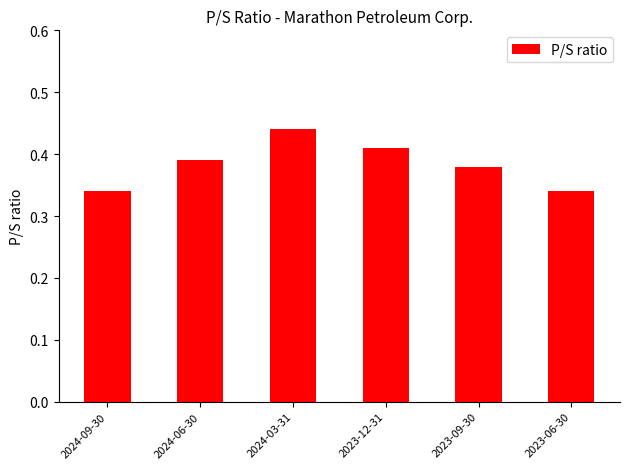

Between 2024-06-30 and 2023-09-30, which is larger?

2024-06-30